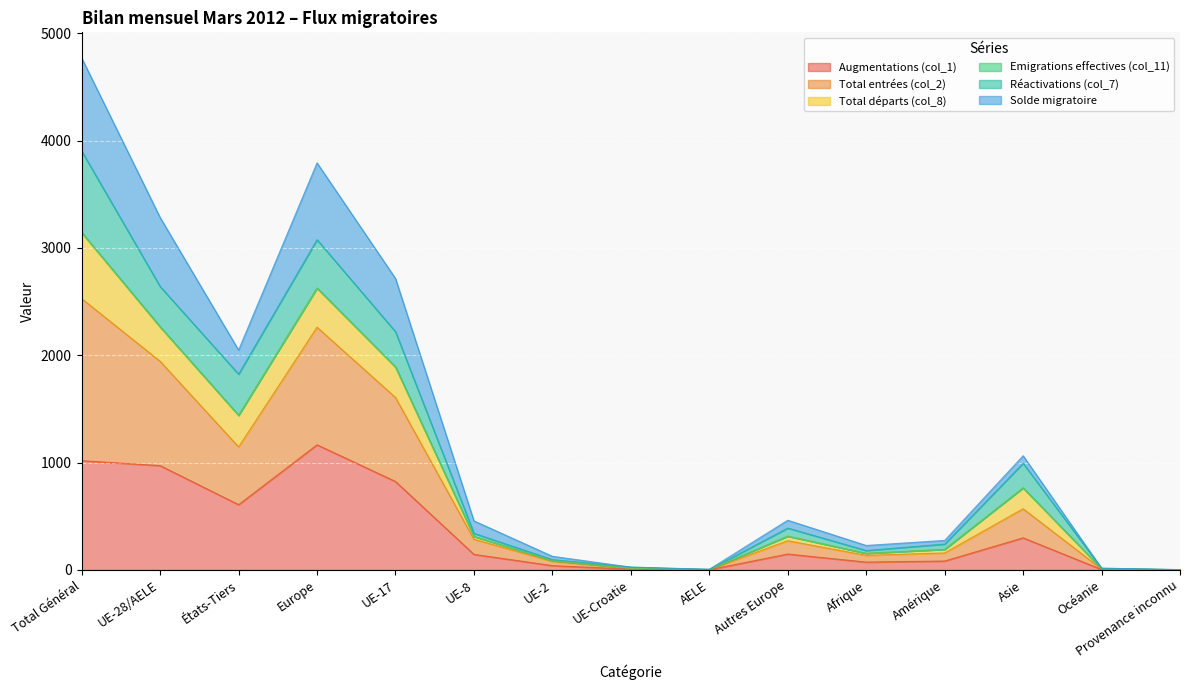

In Solde migratoire, how many points are lower than both neighbors (excluding endpoints)?

4